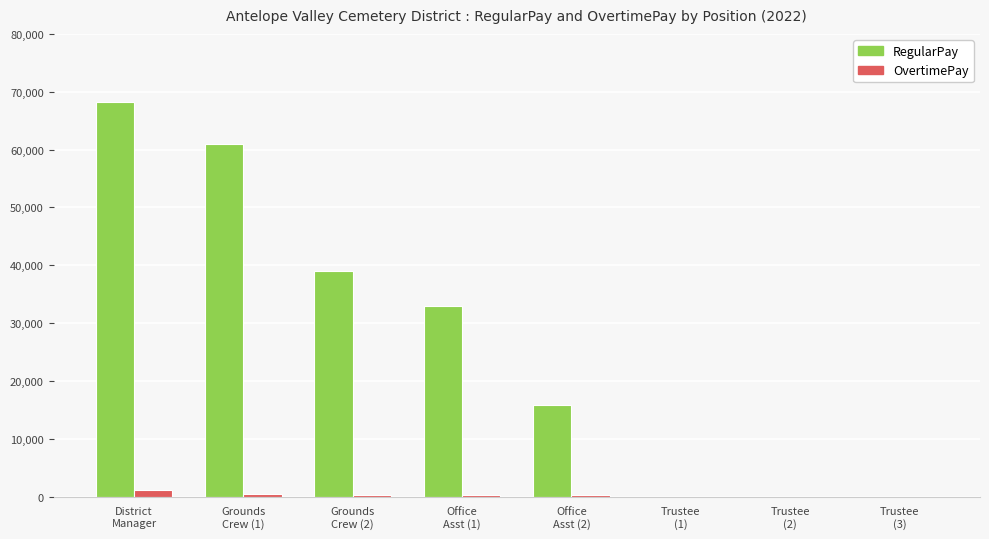

What is the sum of all OvertimePay values?

2389